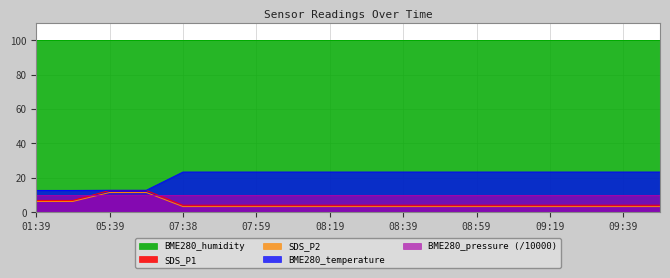

What is the label of the 9th point from the left?

08:19